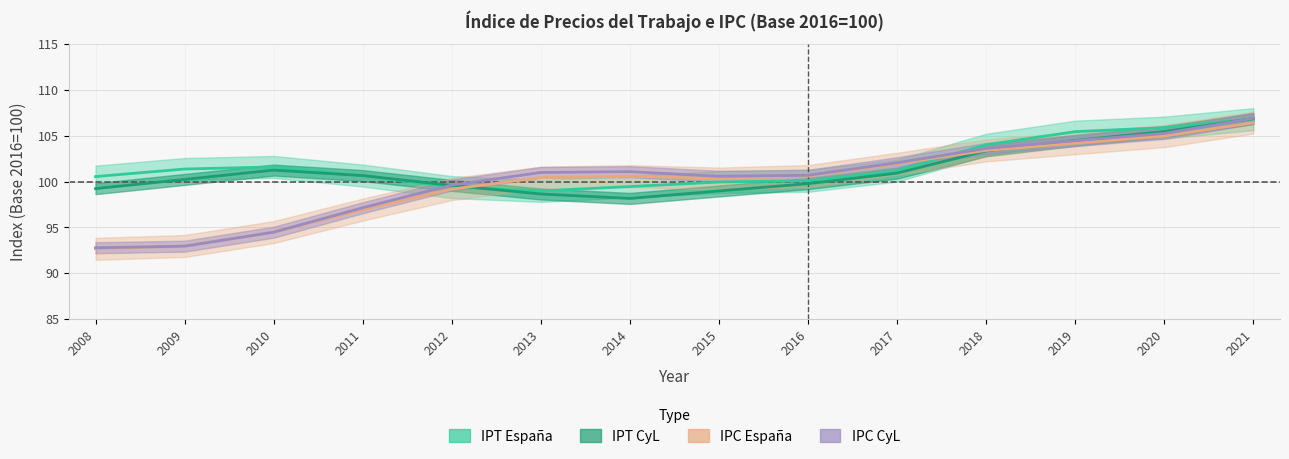

What is the sum of all IPC España values?

1402.6